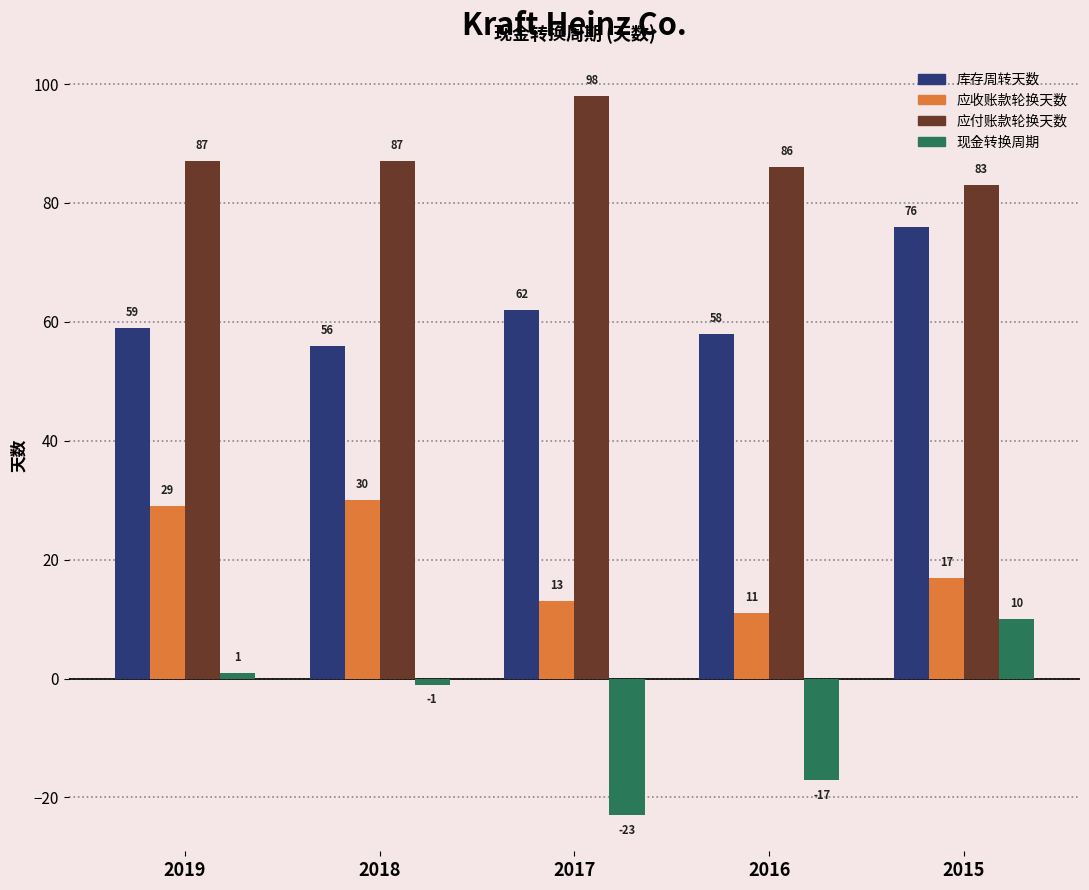

Reading left to right, what are all the values shown in this chart?

库存周转天数: 2019=59	2018=56	2017=62	2016=58	2015=76
应收账款轮换天数: 2019=29	2018=30	2017=13	2016=11	2015=17
应付账款轮换天数: 2019=87	2018=87	2017=98	2016=86	2015=83
现金转换周期: 2019=1	2018=-1	2017=-23	2016=-17	2015=10